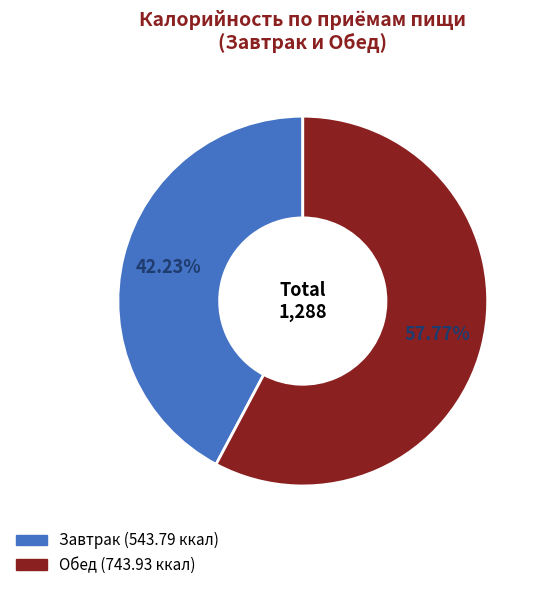

To the nearest percent, what portion does Обед represent?

58%